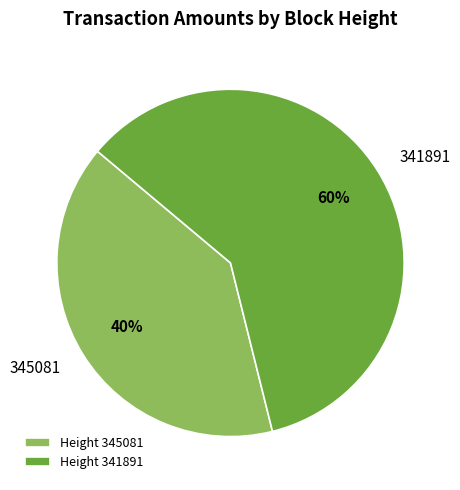

To the nearest percent, what is the difference between the largest and smallest slice percentages?

20%